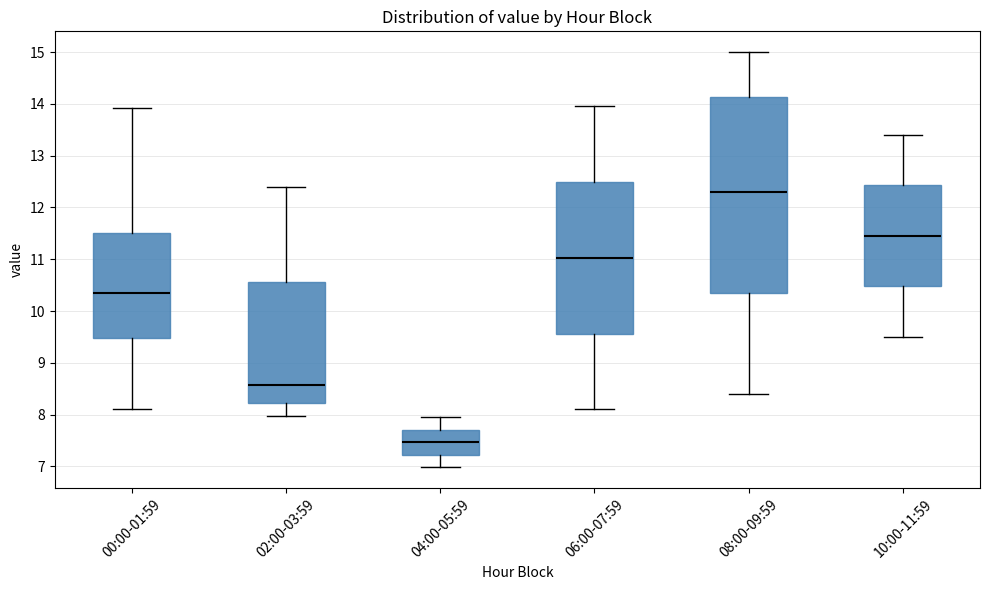

Reading left to right, transcribe this box plot: for each box, give where its median line is, the range the box spans, and where its two whiskers end, as read against the y-axis. The values are not printed on the chart, so give them approximately, as read against the axis.

00:00-01:59: median 10.4, box 9.5 to 11.5, whiskers 8.1 to 13.9
02:00-03:59: median 8.6, box 8.2 to 10.6, whiskers 8.0 to 12.4
04:00-05:59: median 7.5, box 7.2 to 7.7, whiskers 7.0 to 8.0
06:00-07:59: median 11.0, box 9.6 to 12.5, whiskers 8.1 to 14.0
08:00-09:59: median 12.3, box 10.4 to 14.1, whiskers 8.4 to 15.0
10:00-11:59: median 11.5, box 10.5 to 12.4, whiskers 9.5 to 13.4